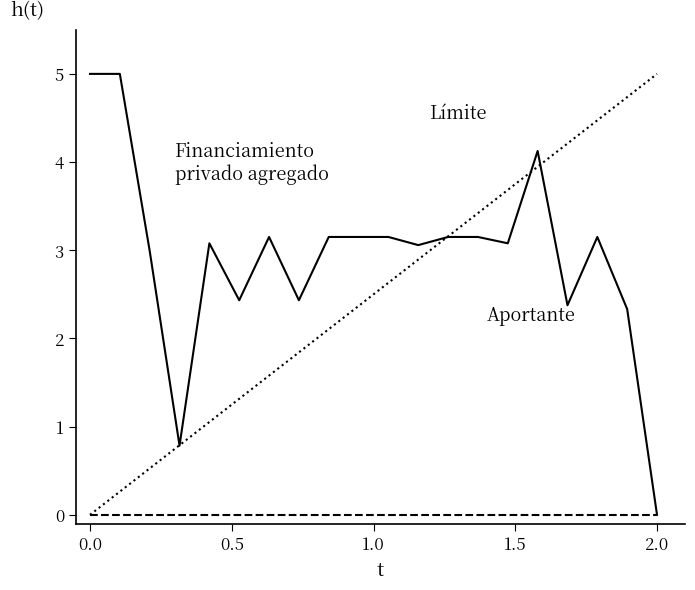

What is the greatest value displayed?

5.0